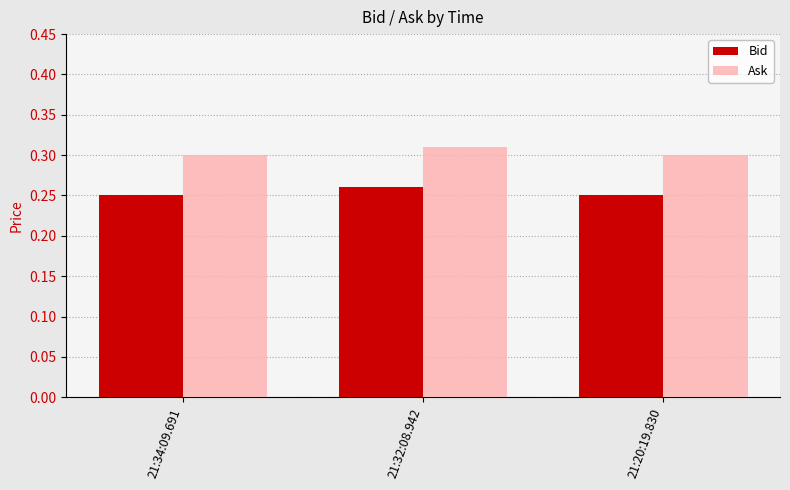

Which category has the highest value in the Ask series?

21:32:08.942